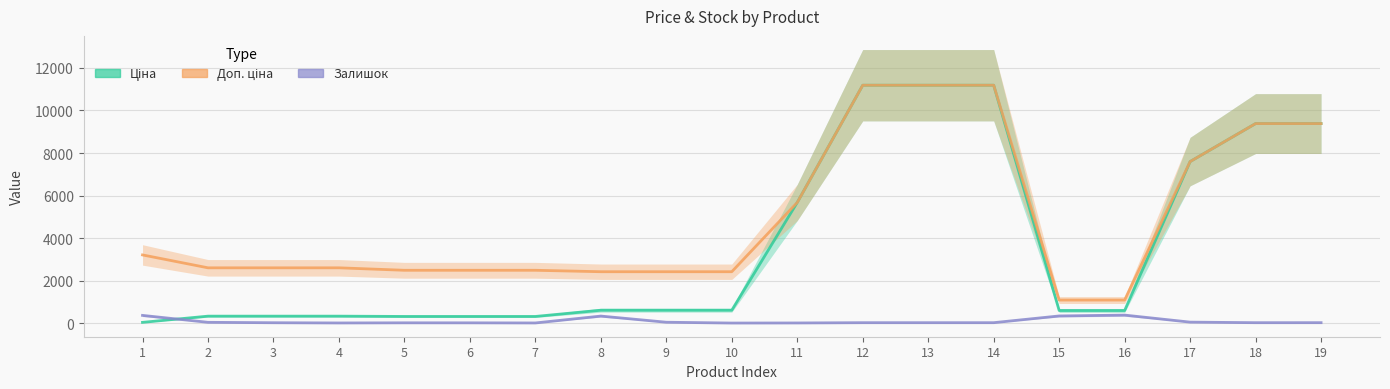

At which label does Доп. ціна reach its peak?

12